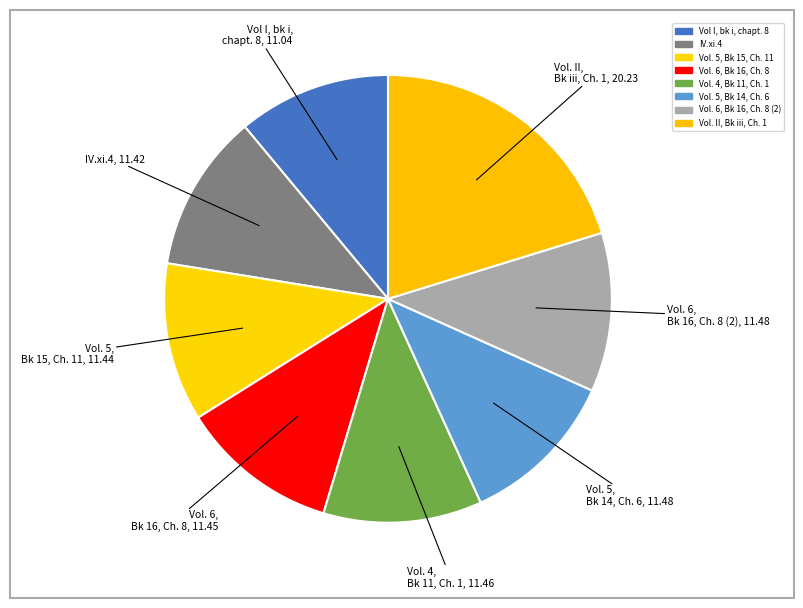

How many segments does this pie chart have?

8